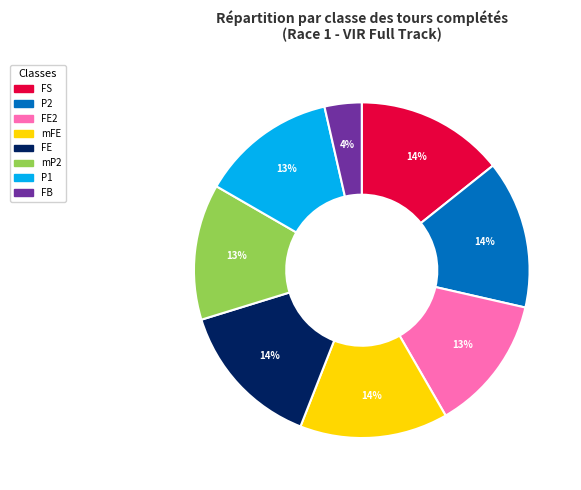

Which slice is the smallest?

FB